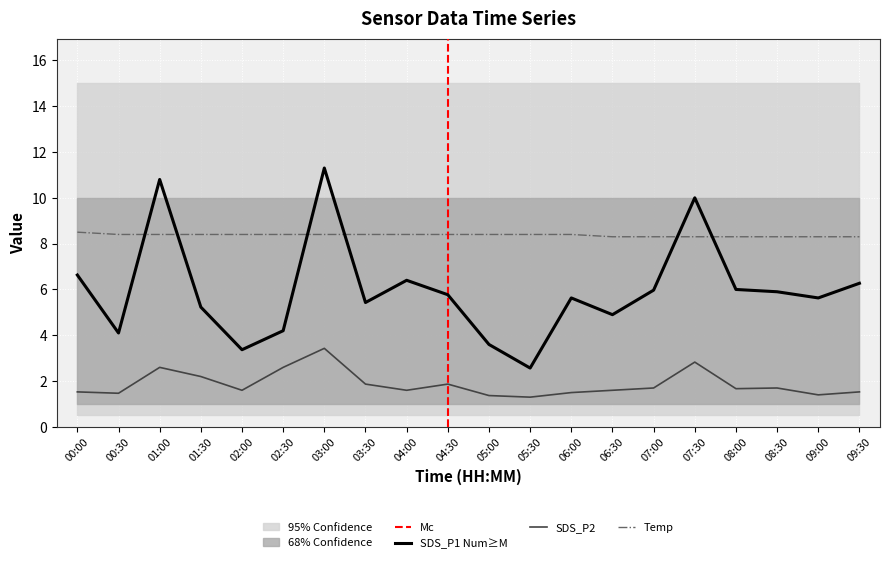

List the series in order of their peak value, lowest first.

SDS_P2, Temp, SDS_P1